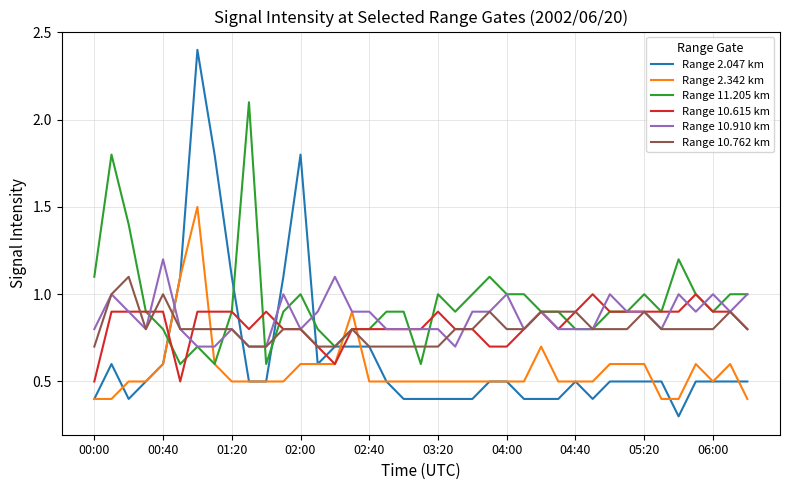

How many intersections are there between Range 10.762 km and Range 2.342 km?

4